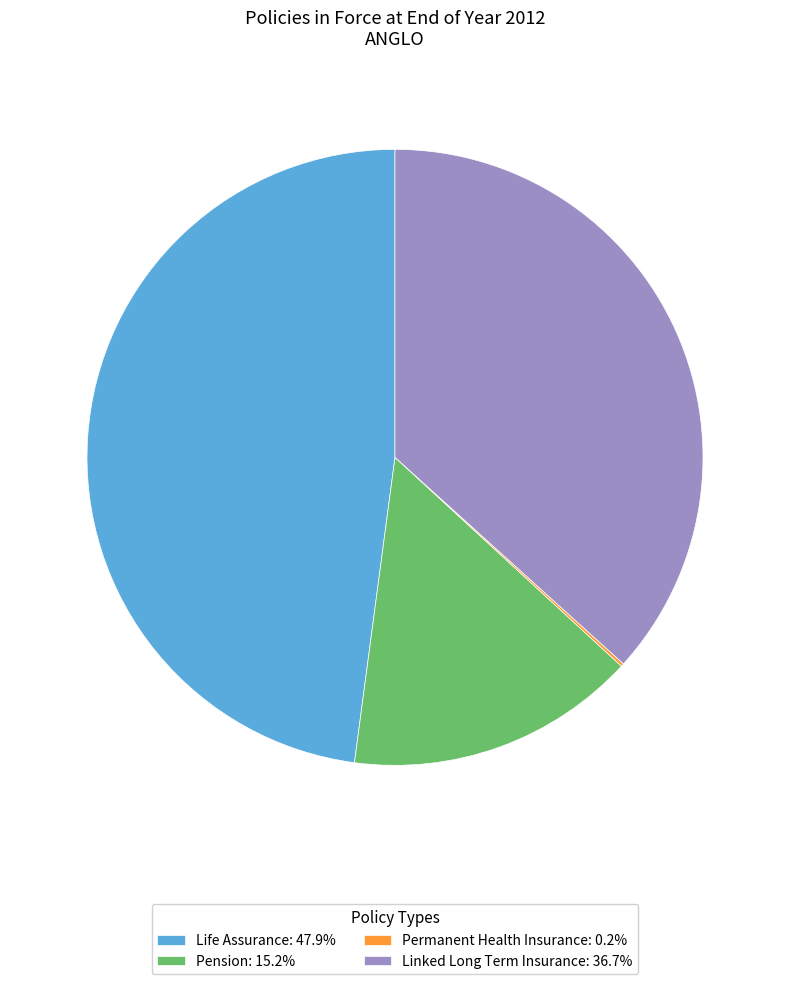

Is there any slice that represents more than half of the pie?

No